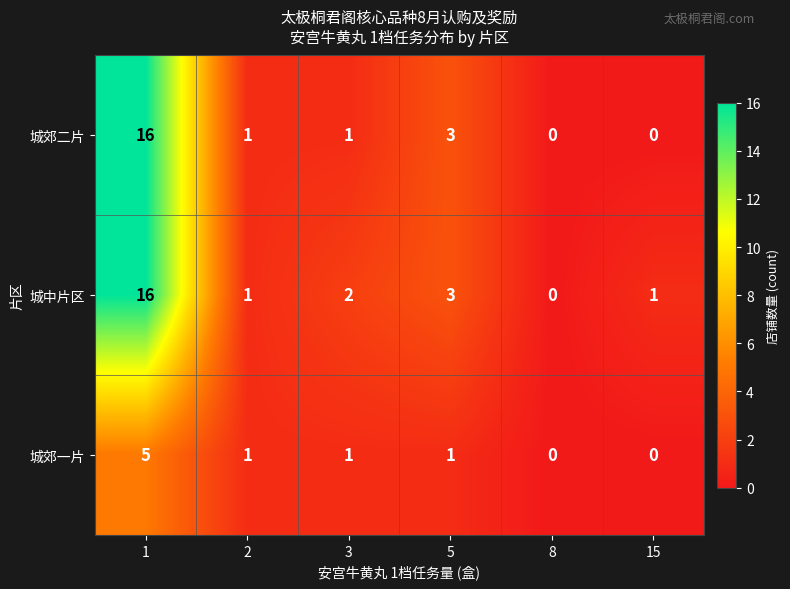

How many 城郊一片 values are between 0 and 1?

5